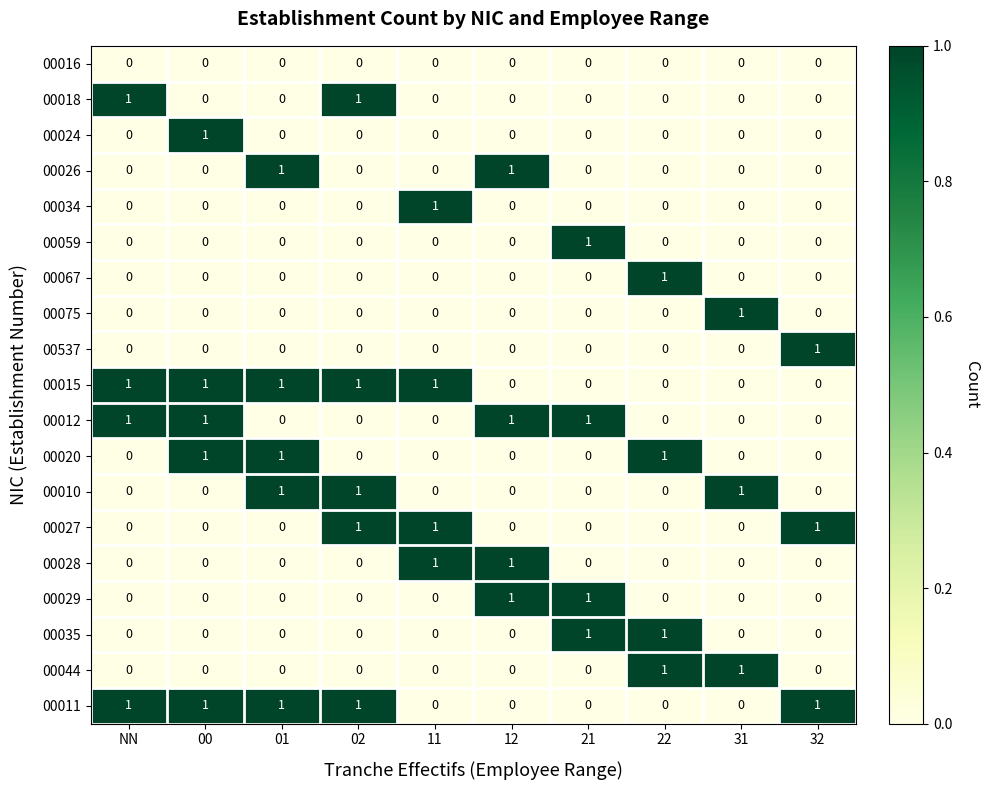

Is the value of 00044 at 11 greater than the value of 00012 at 12?

No